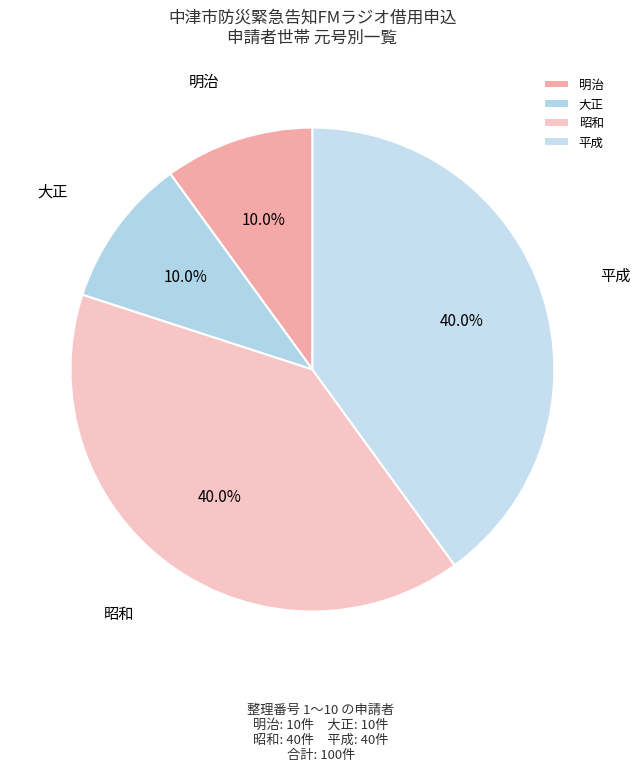

Is there any slice that represents more than half of the pie?

No